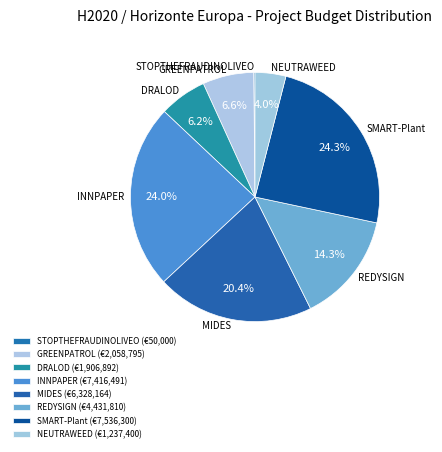

What percentage is the MIDES slice, to the nearest percent?

20%